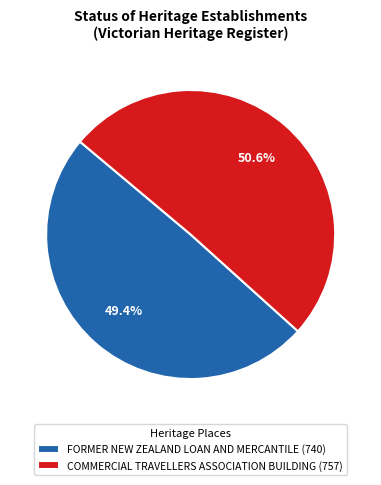

To the nearest percent, what portion does FORMER NEW ZEALAND LOAN AND MERCANTILE represent?

49%